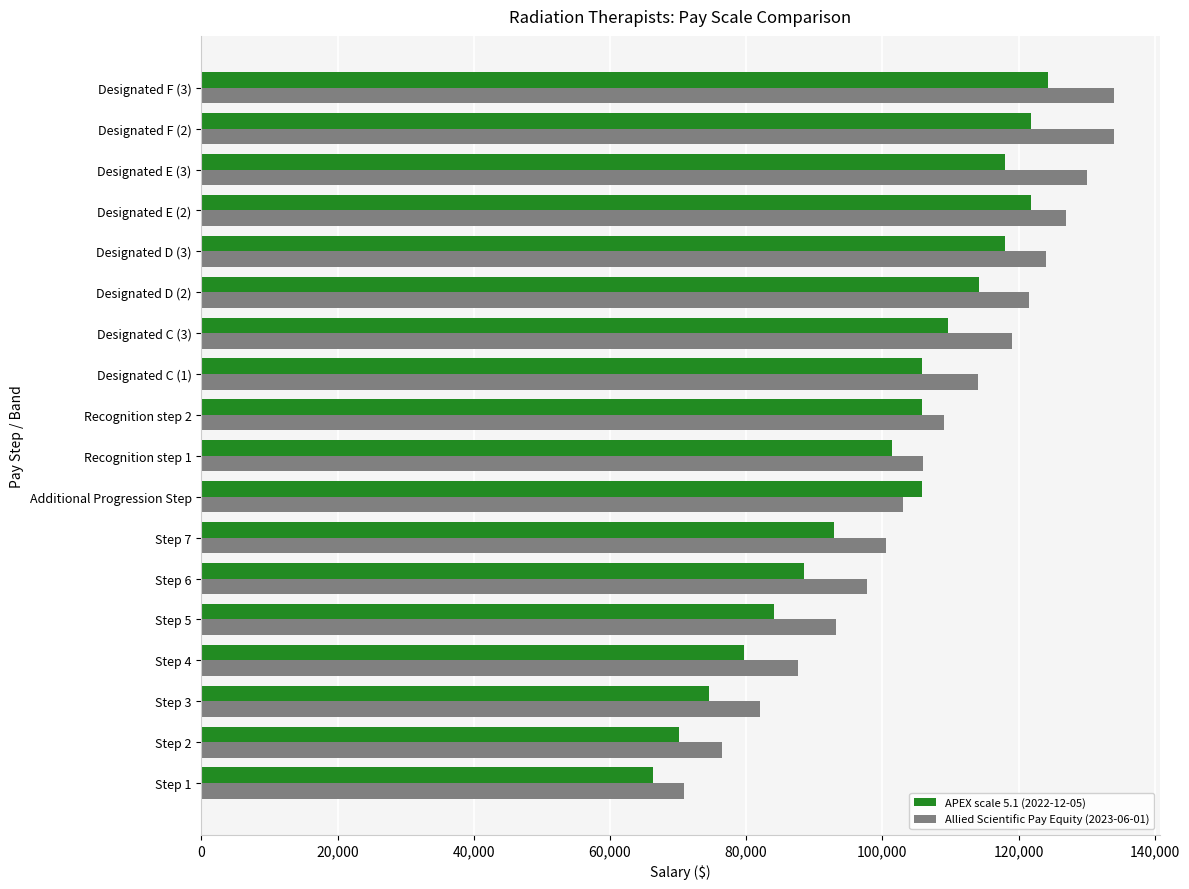

Rank the series by their average value, from lowest to highest.

APEX scale 5.1 (2022-12-05), Allied Scientific Pay Equity (2023-06-01)